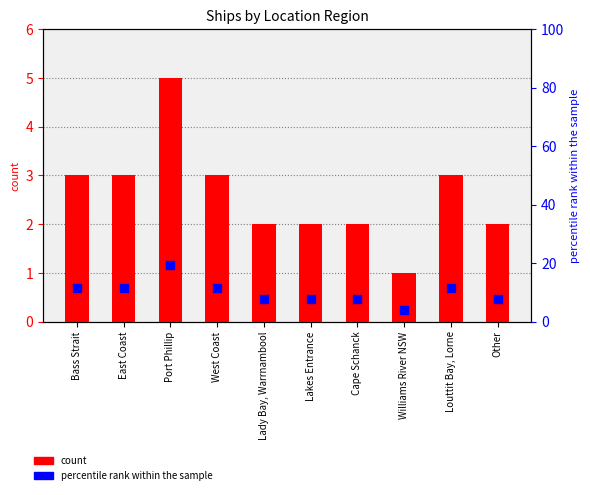

Is the value of count at Port Phillip greater than the value of percentile rank within the sample at West Coast?

No